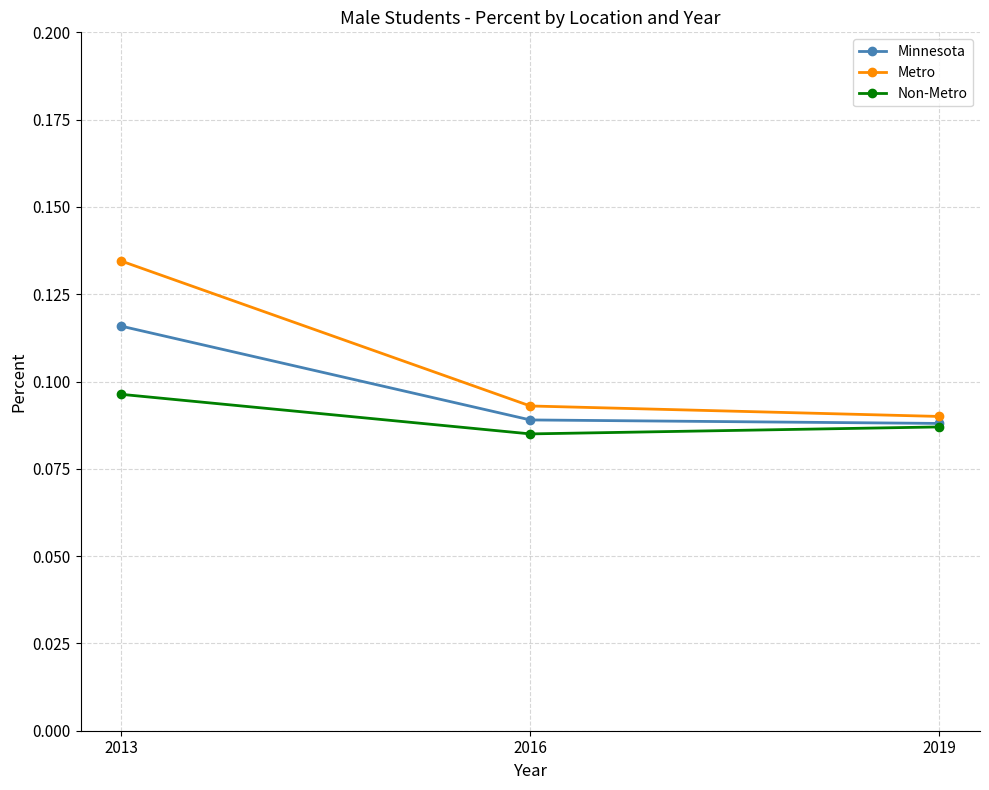

What are all the series names shown in the legend?

Minnesota, Metro, Non-Metro